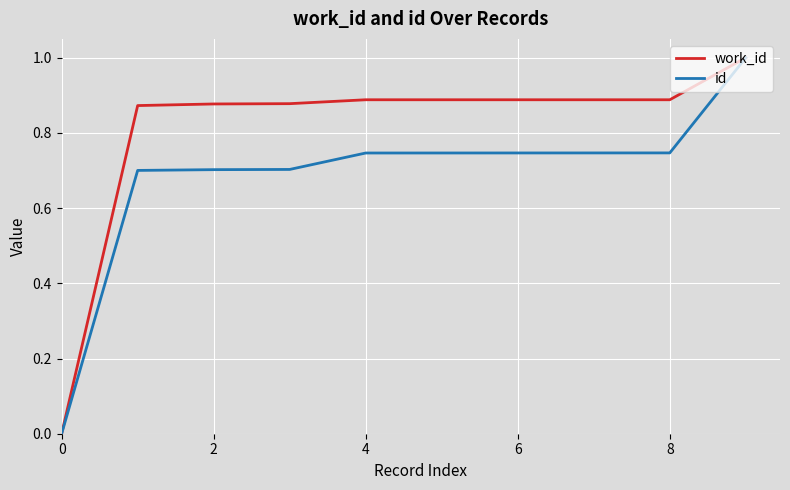

Which series has the largest total across all categories?

work_id